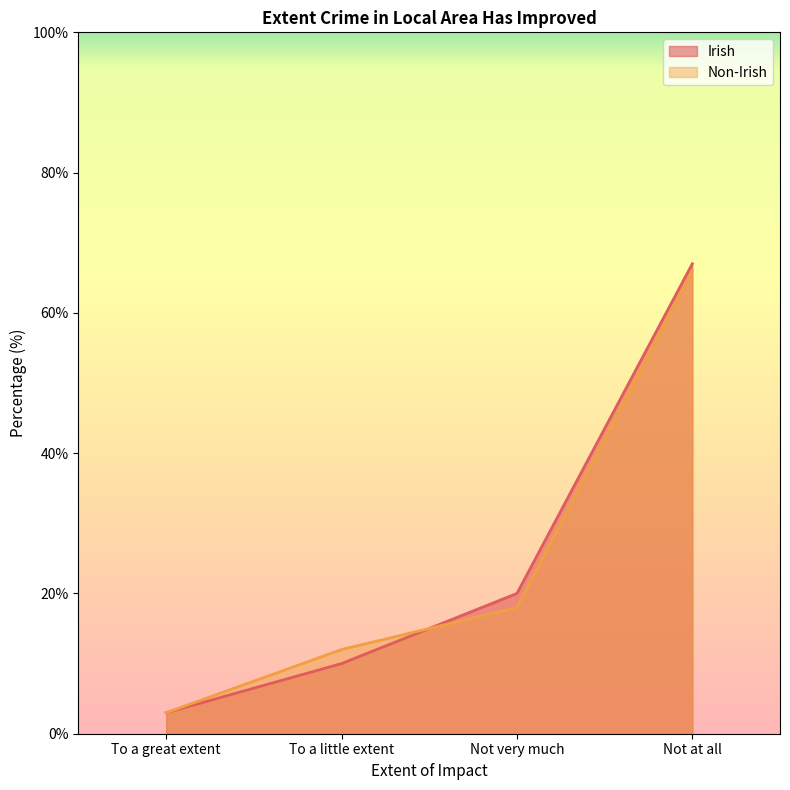

Between To a little extent and Not very much, which series saw the biggest shift?

Irish